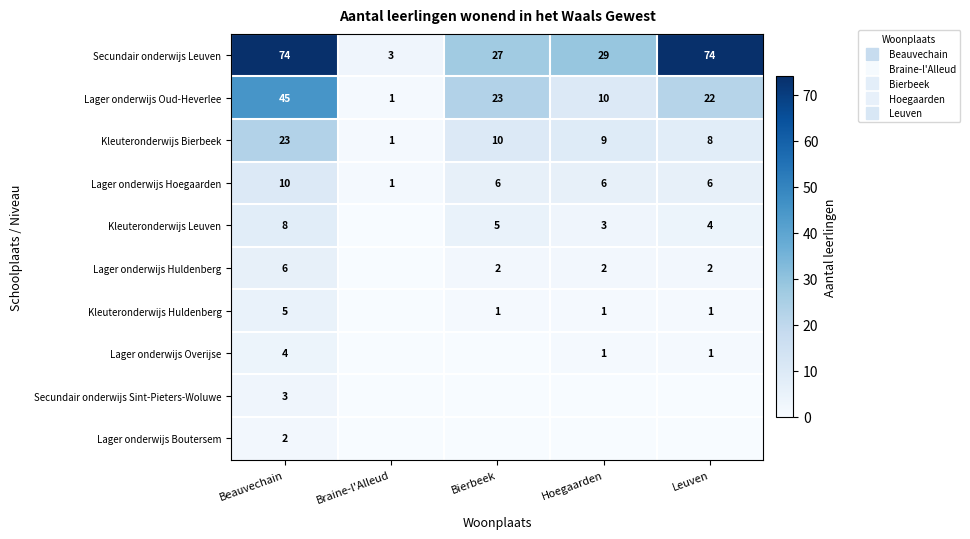

At which category is the sum across all series the highest?

Beauvechain